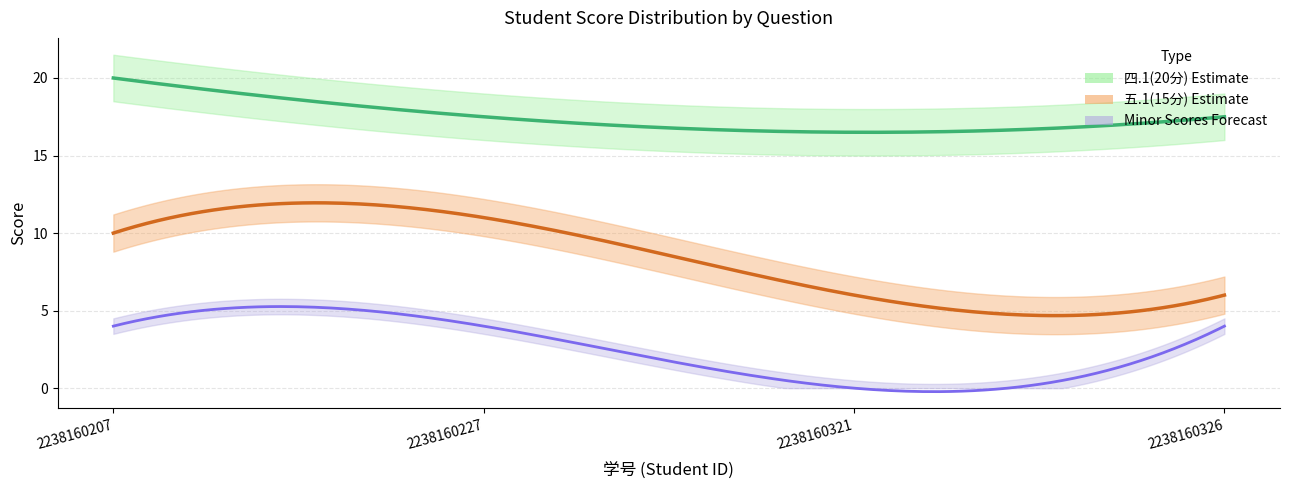

What is the highest value of the 四.1(20分) series?

20.0